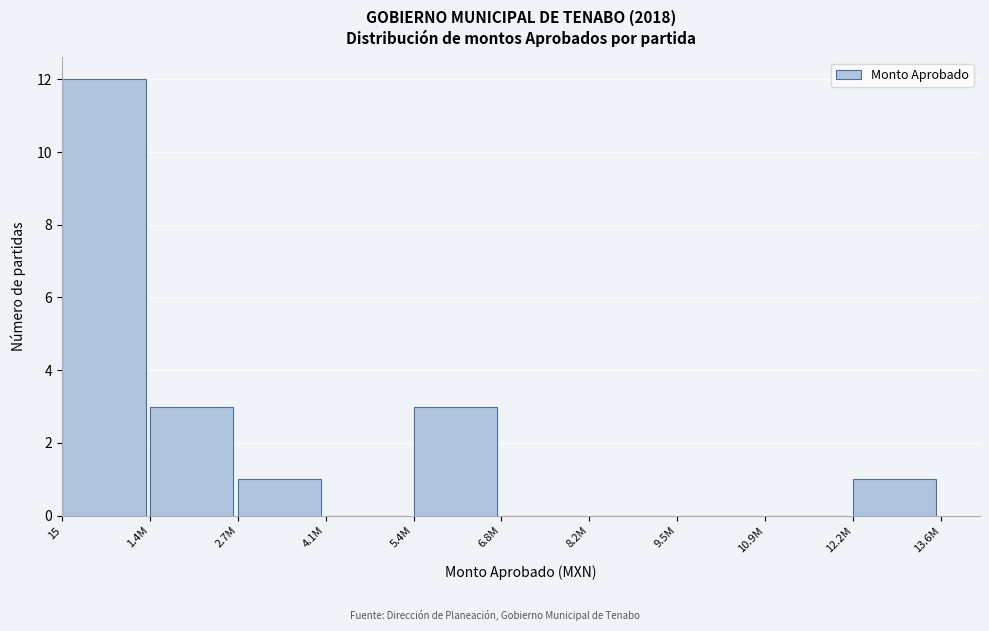

Reading left to right, list all the values displayed in this chart.

15=12	1.4M=3	2.7M=1	4.1M=0	5.4M=3	6.8M=0	8.2M=0	9.5M=0	10.9M=0	12.2M=1